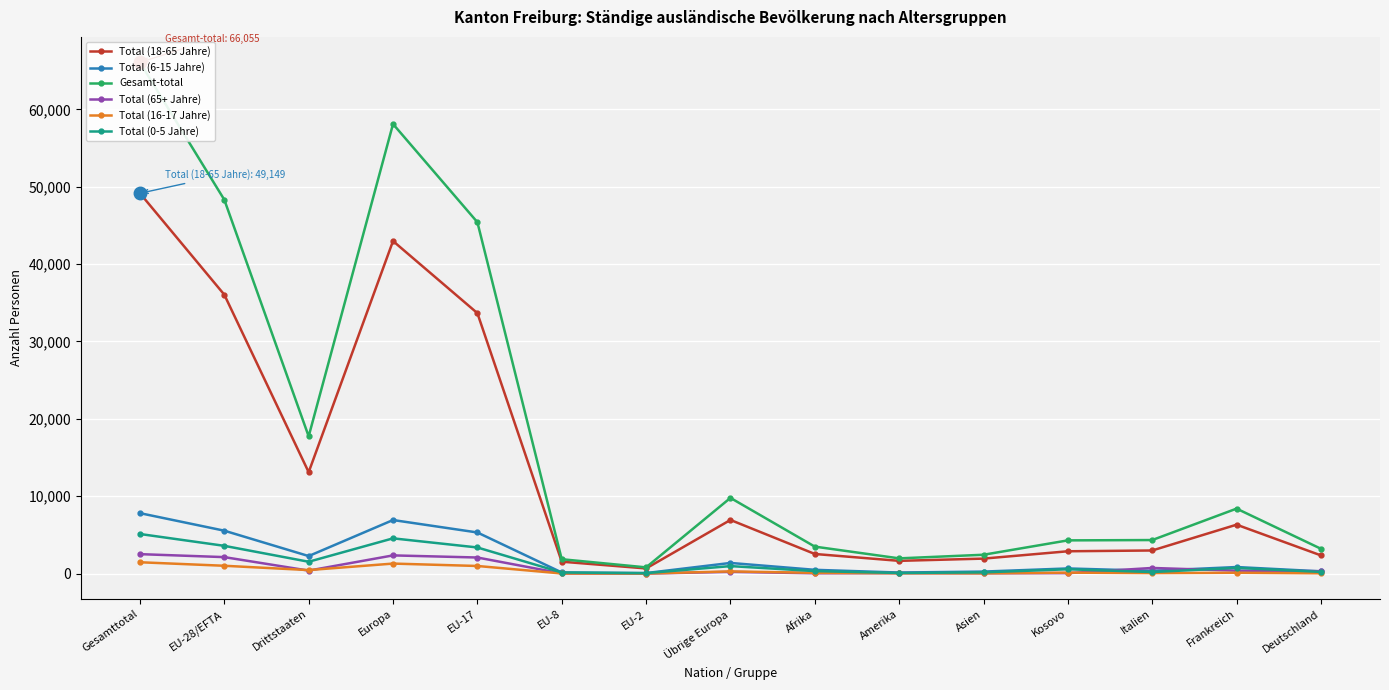

What is the approximate value of Gesamt-total at EU-17, to the nearest 10?

45410